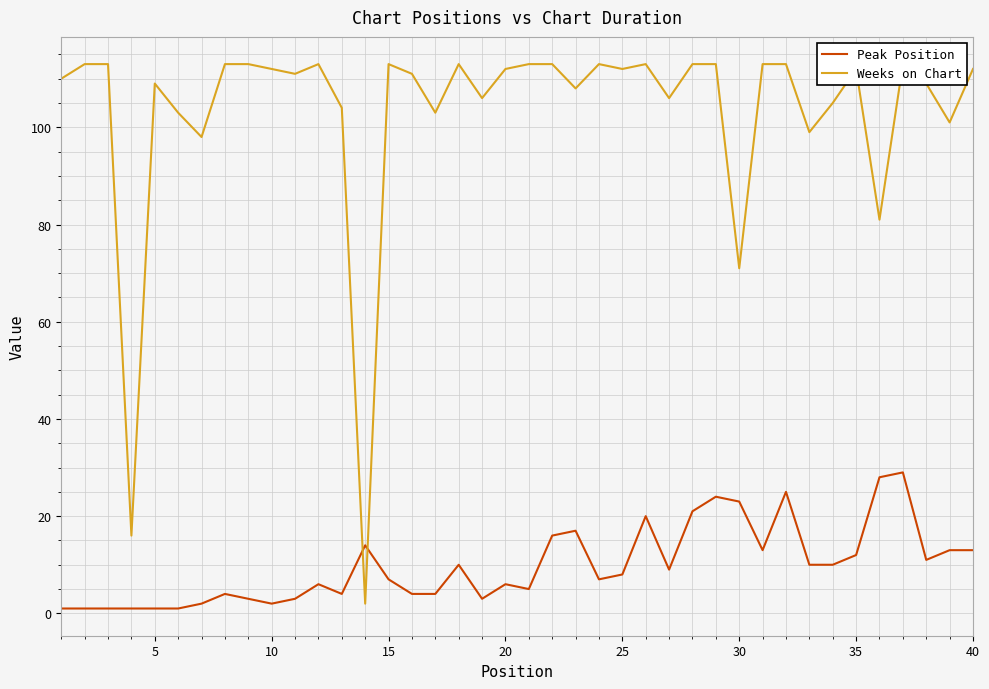

What is the value of the Weeks on Chart point at the 19th from the left?

106